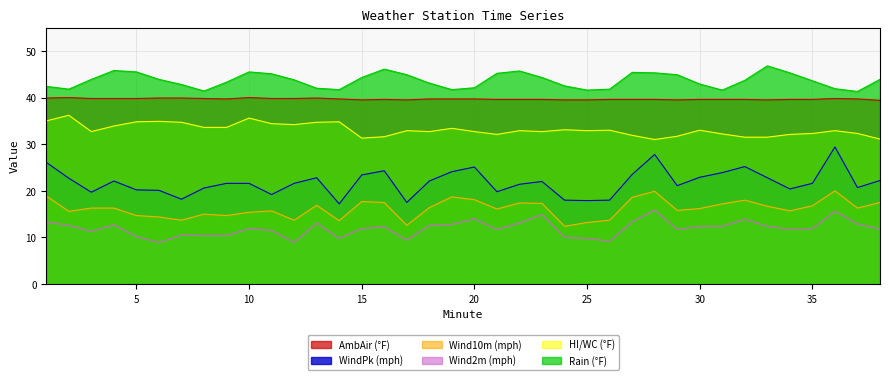

What is the difference between the maximum and minimum values in the AmbAir series?

0.6